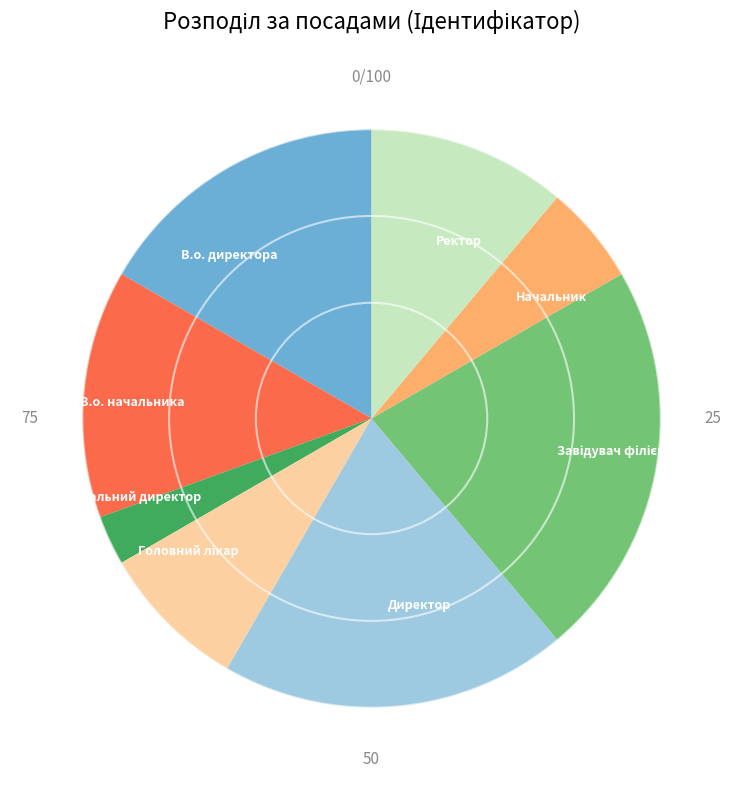

Is there a majority slice in this chart?

No